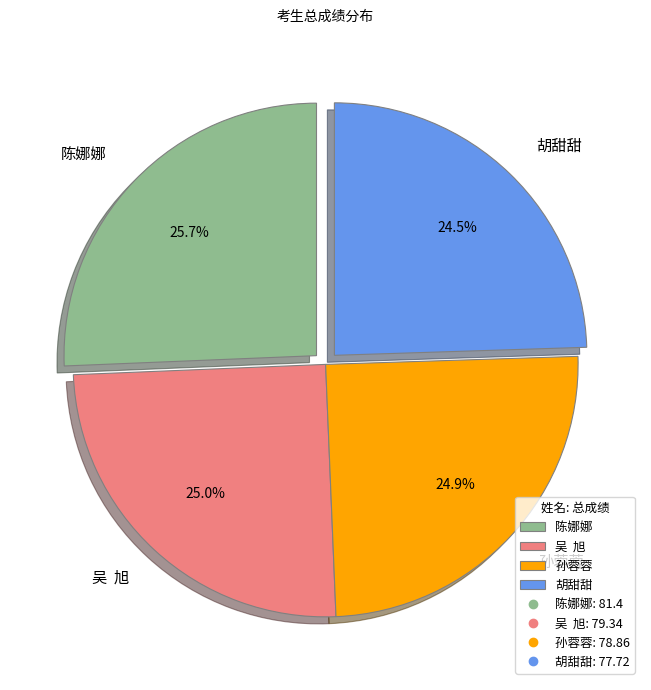

What percentage is NOT represented by 孙蓉蓉?

75.1%